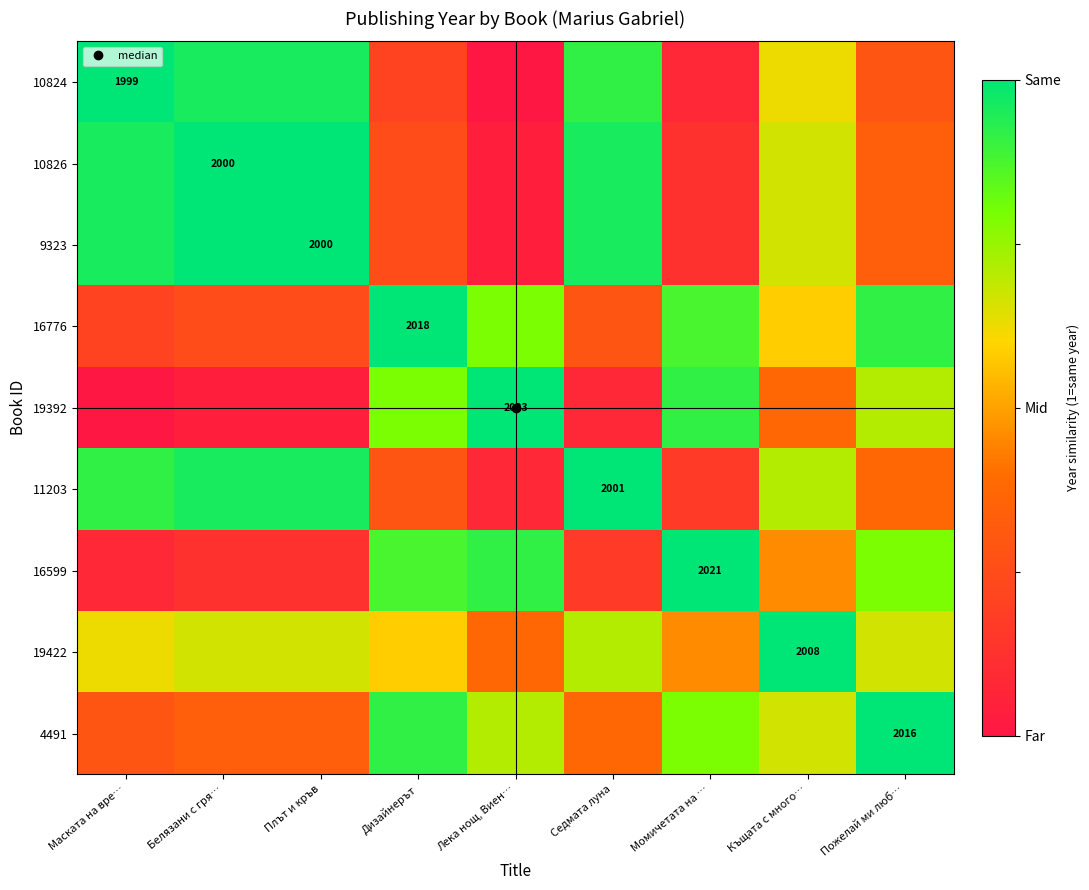

List the labels in order of 9323 value, smallest first.

Лека нощ, Виен…, Момичетата на …, Дизайнерът, Пожелай ми люб…, Къщата с много…, Маската на вре…, Седмата луна, Белязани с гря…, Плът и кръв